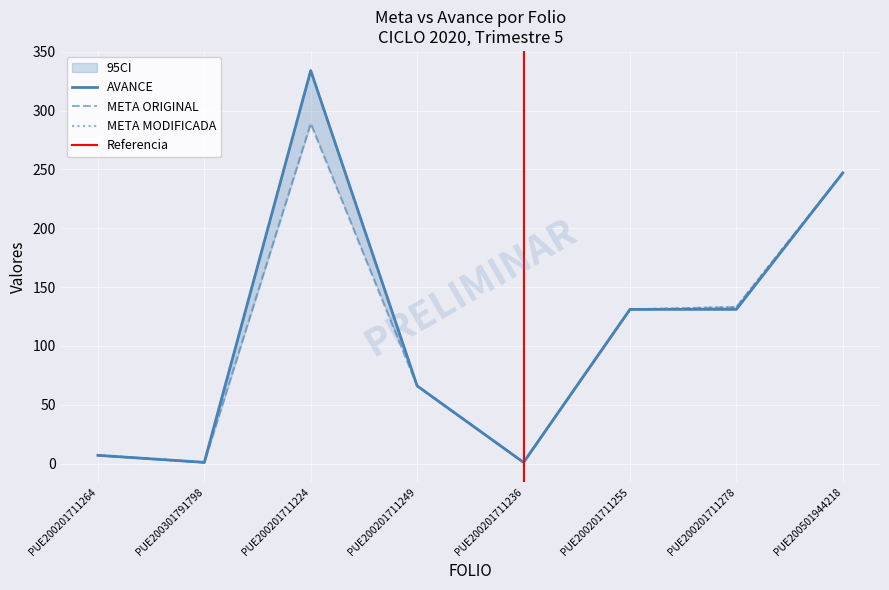

Between PUE200301791798 and PUE200201711255, which series saw the biggest shift?

META ORIGINAL